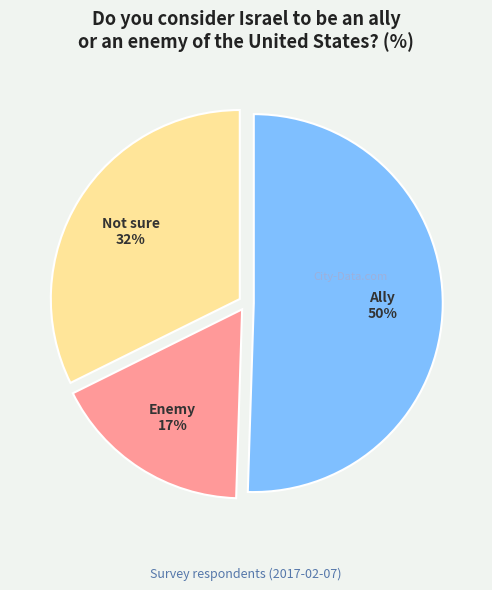

Which category has the biggest portion of the pie?

Ally